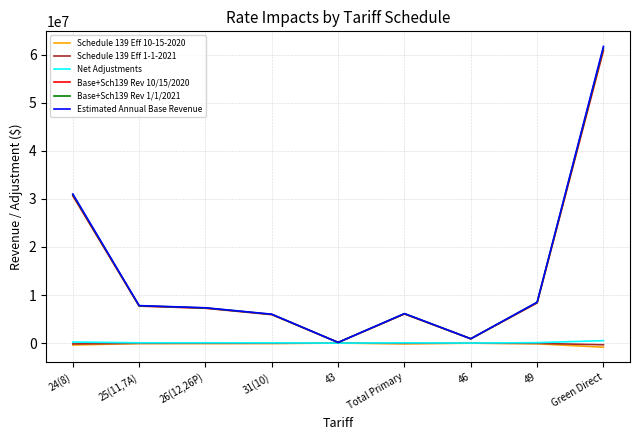

Does the chart display data point markers on the line(s)?

No